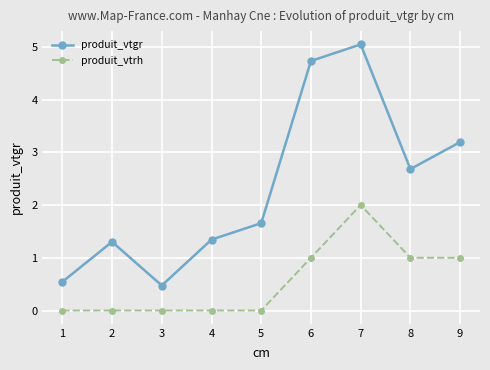

True or false: produit_vtrh has a value of 1.0 at 8.

True